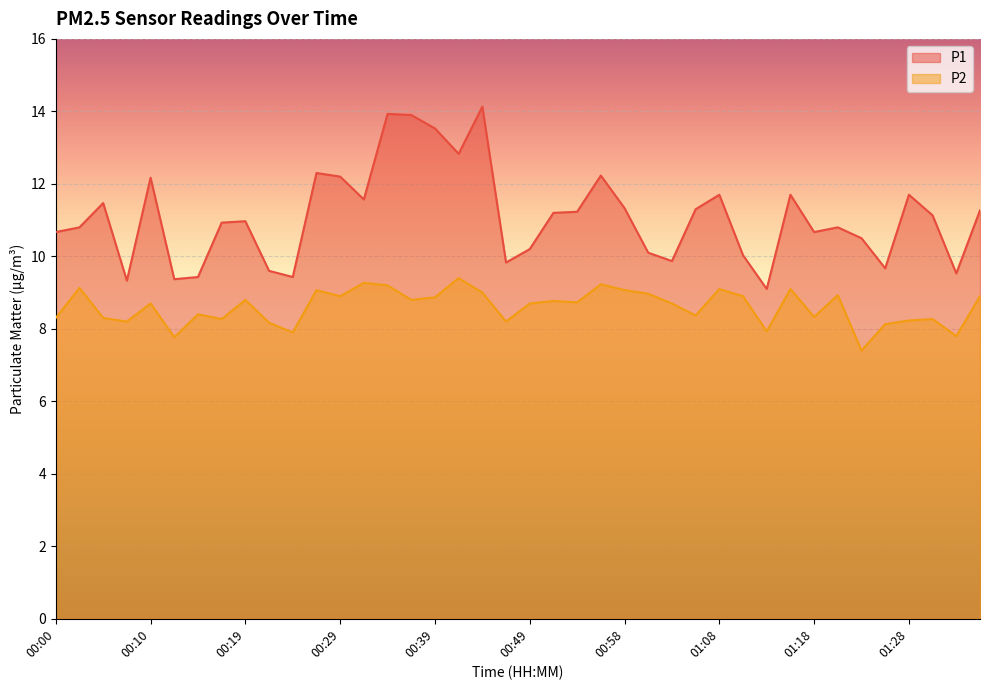

At which category does the chart reach its minimum across all series?

01:23